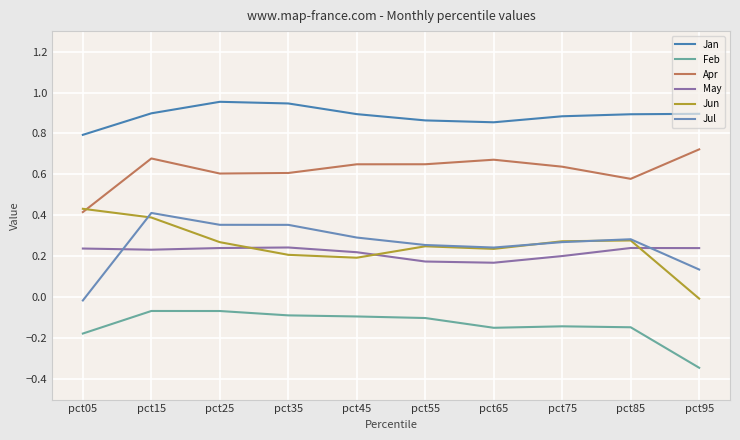

True or false: Apr and Jun intersect in this chart.

True